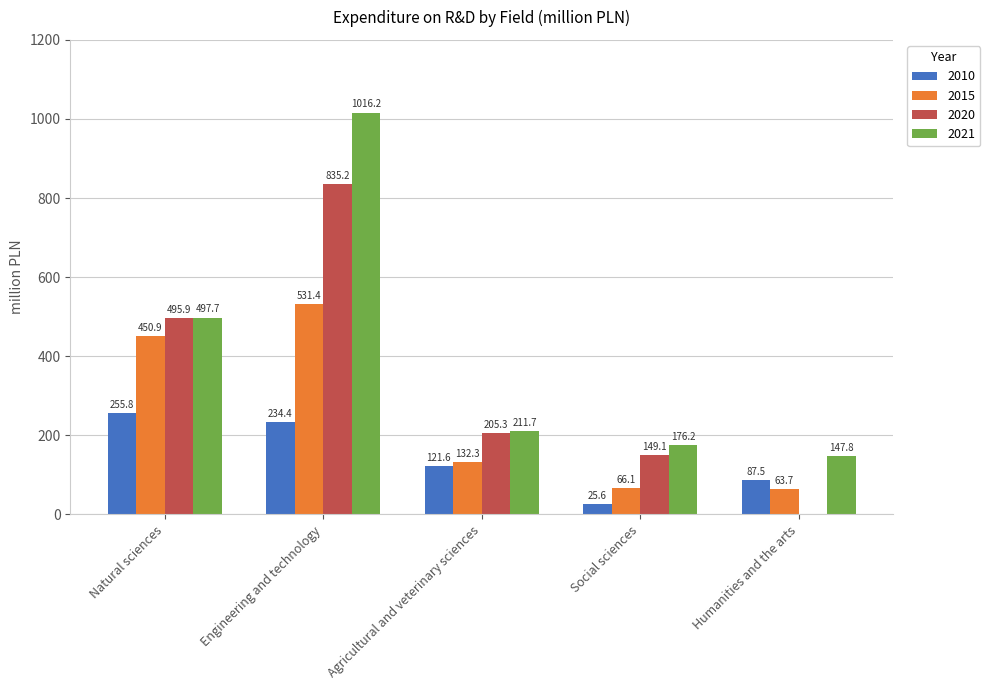

Which label corresponds to the largest value in the chart?

Engineering and technology